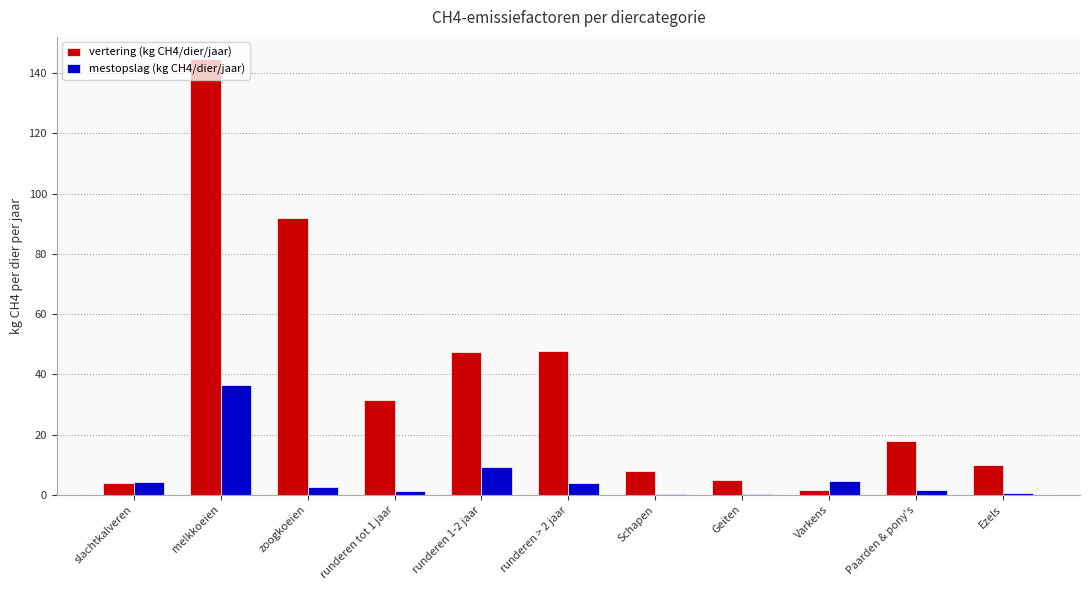

Is it true that mestopslag (kg CH4/dier/jaar) equals 1.6 at Paarden & pony's?

True